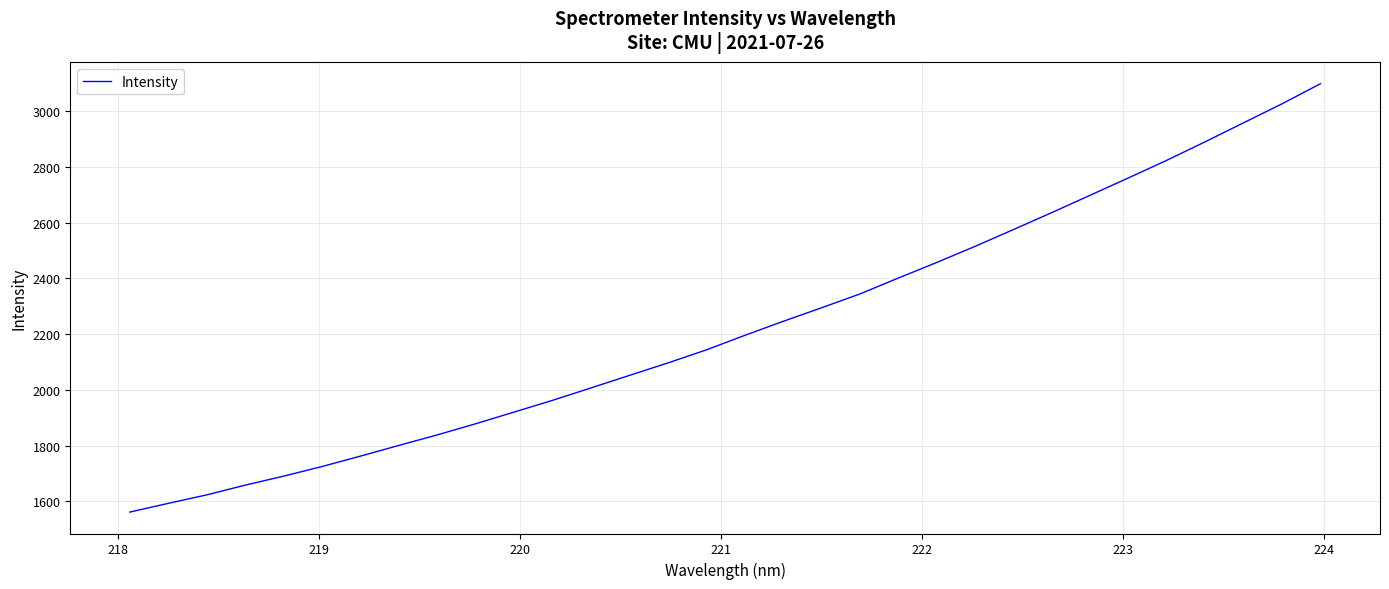

What is the greatest value displayed?

3098.9